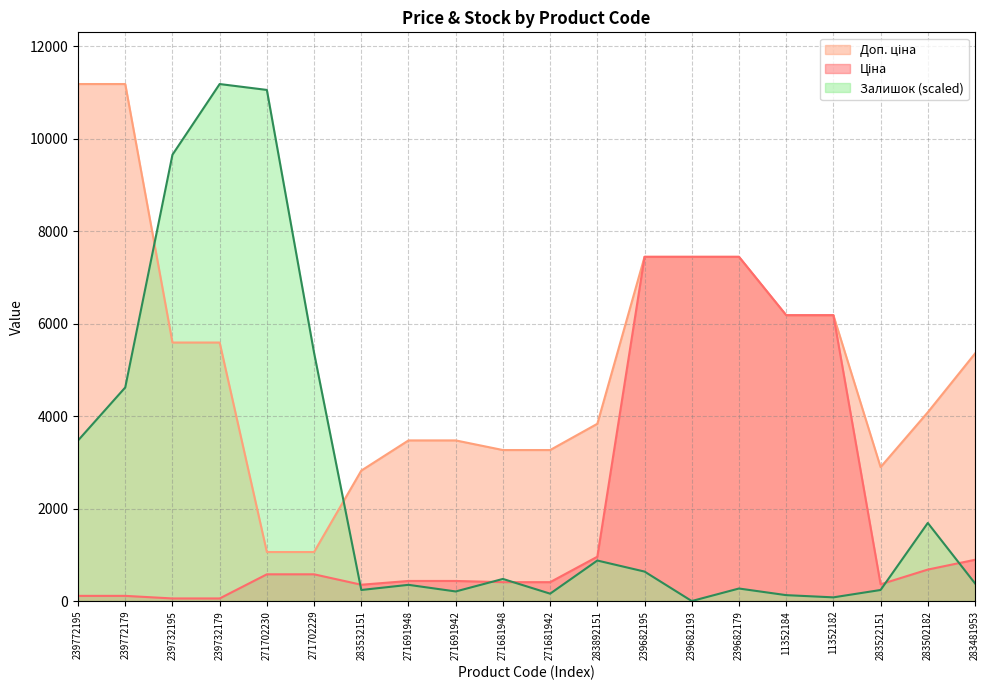

Is the value of Залишок at 283892151 greater than the value of Ціна at 239682193?

No